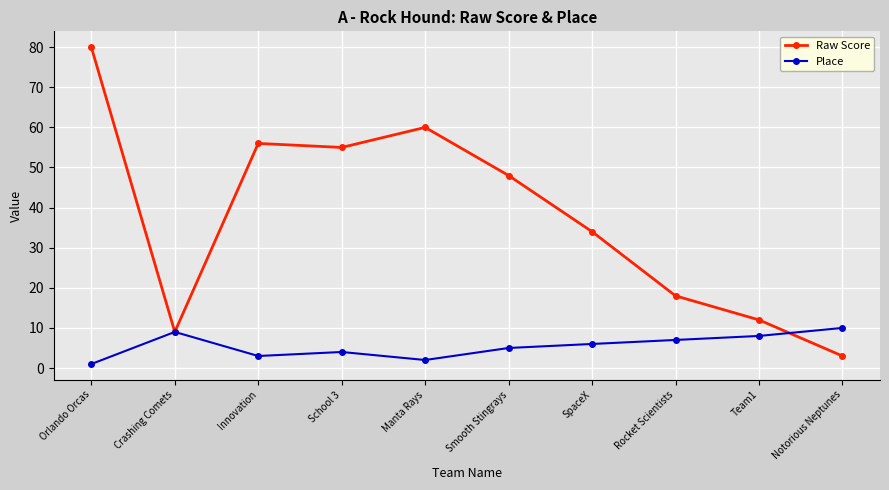

Is the value of Place at Orlando Orcas greater than the value of Raw Score at Notorious Neptunes?

No